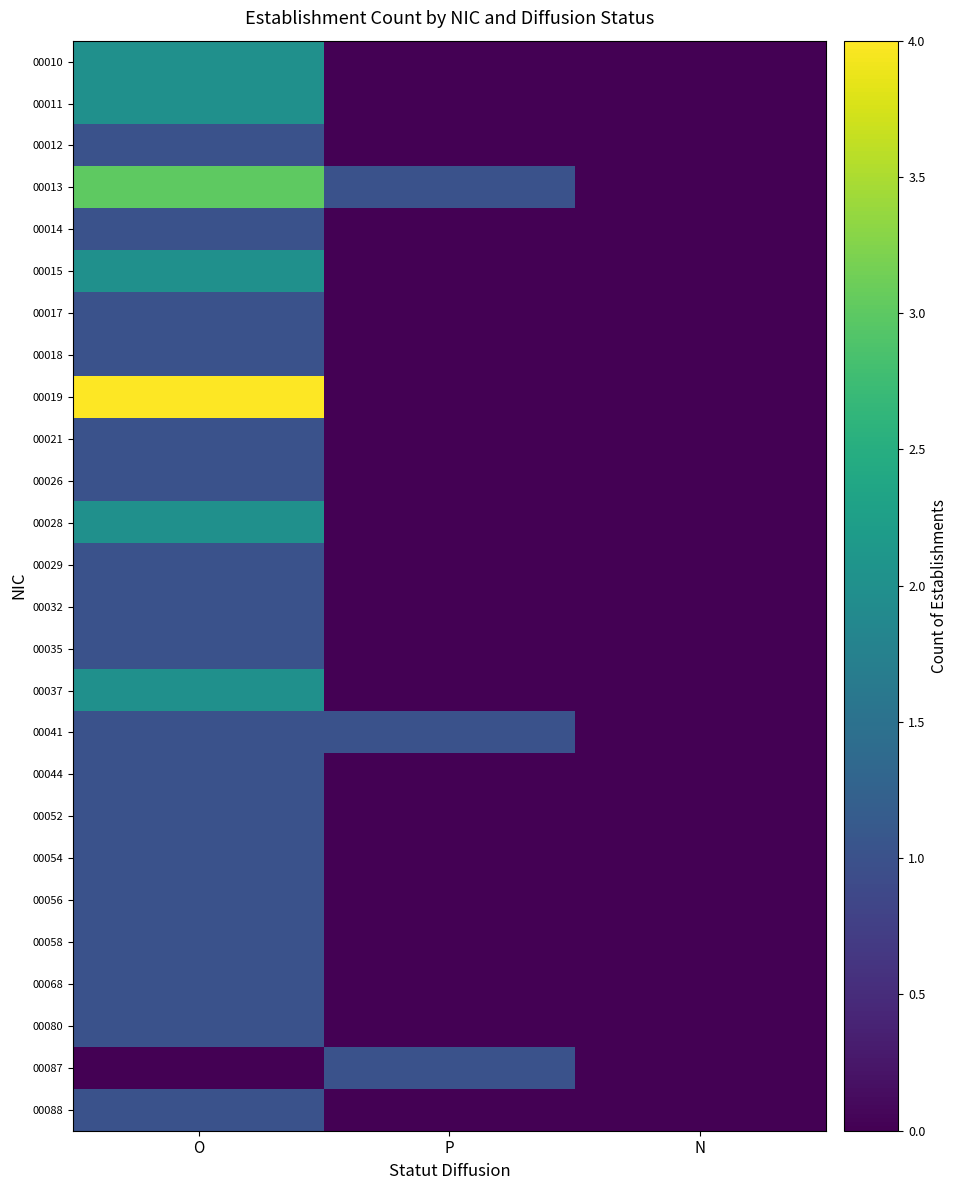

Between P and N, which is larger?

P